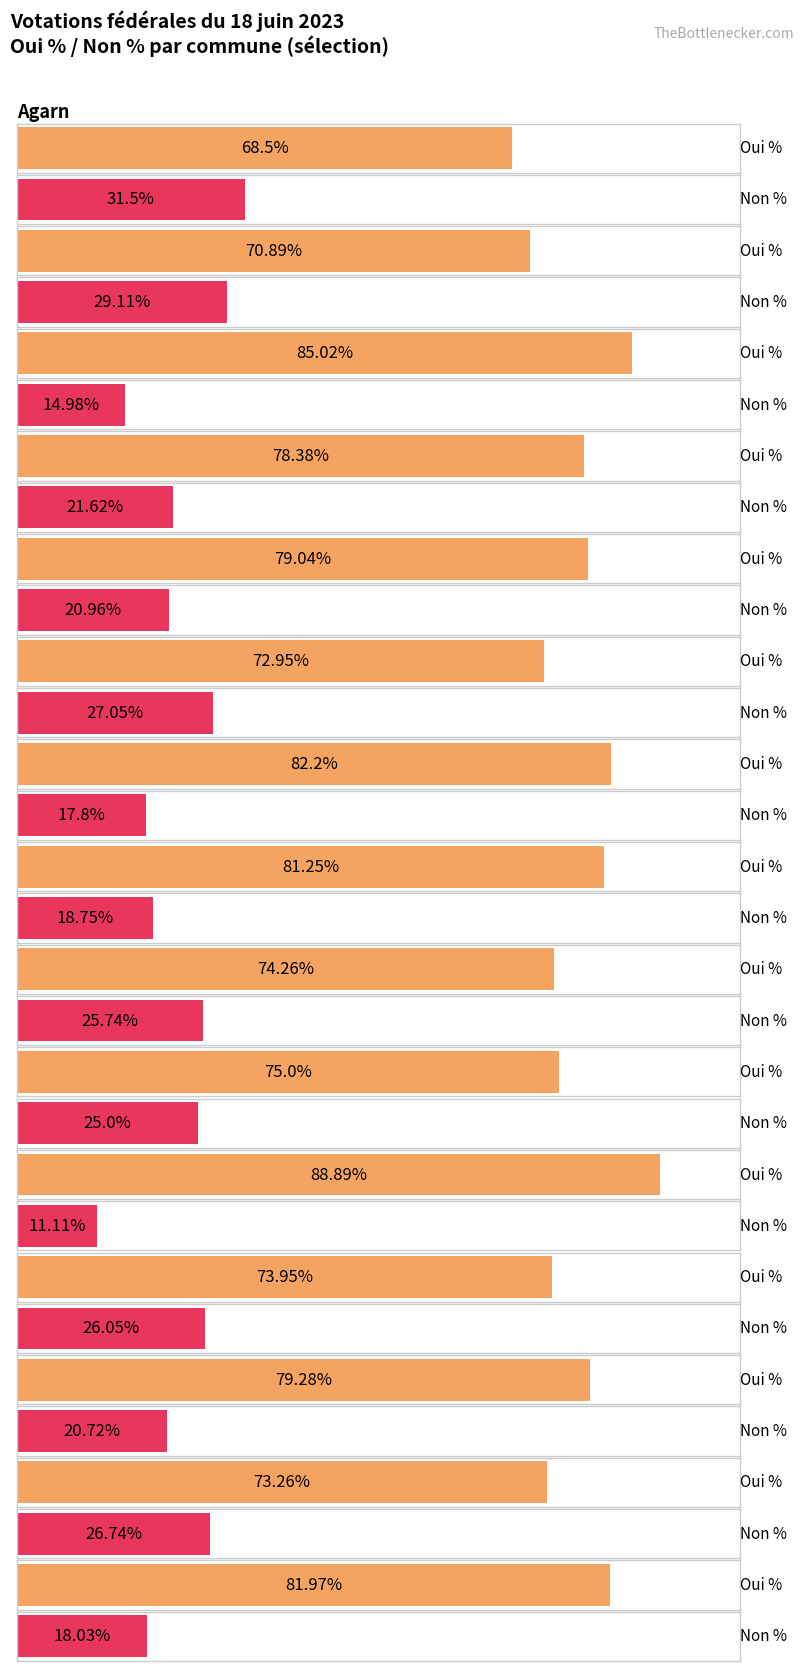

Which series has the widest spread of values?

Oui %